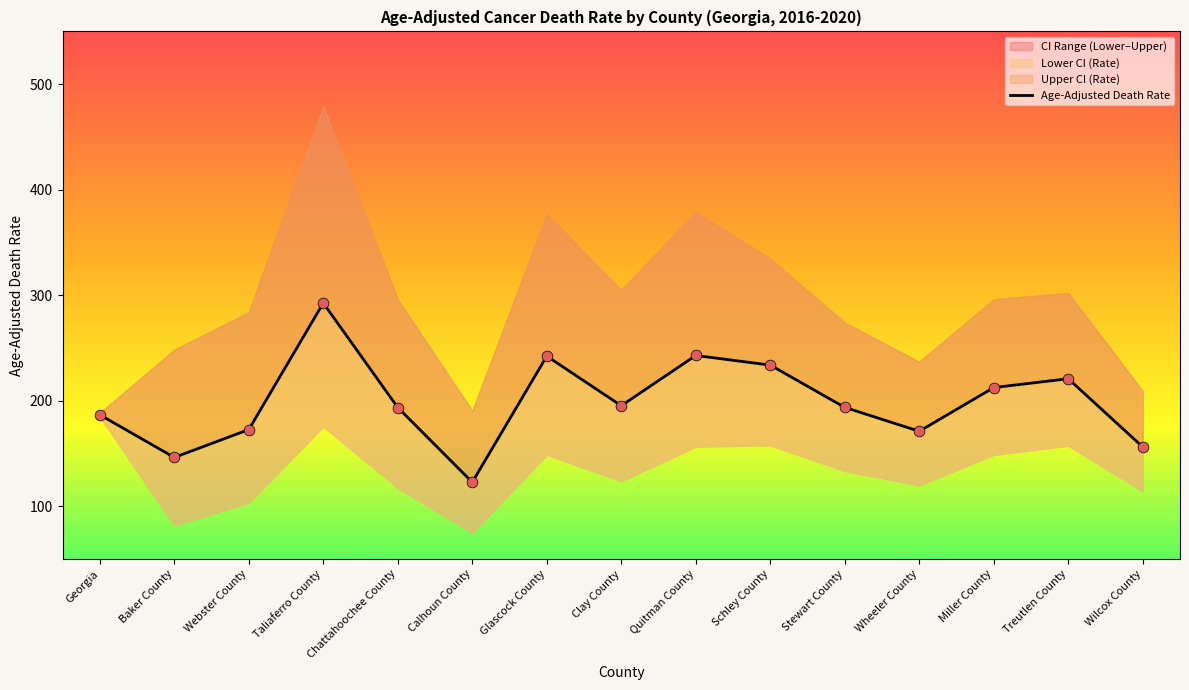

At which category is the sum across all series the highest?

Taliaferro County